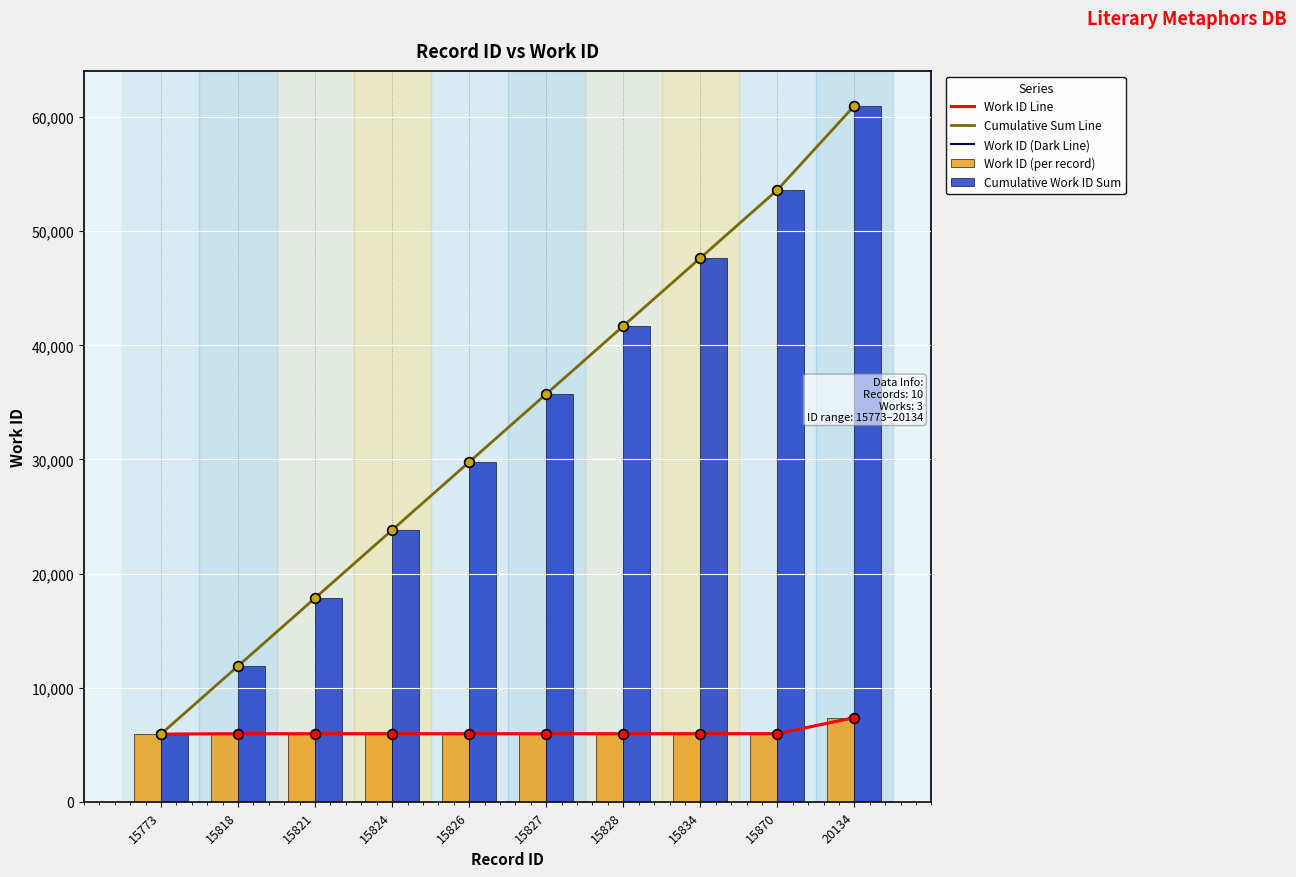

Which series has the widest spread of values?

Cumulative Sum Line